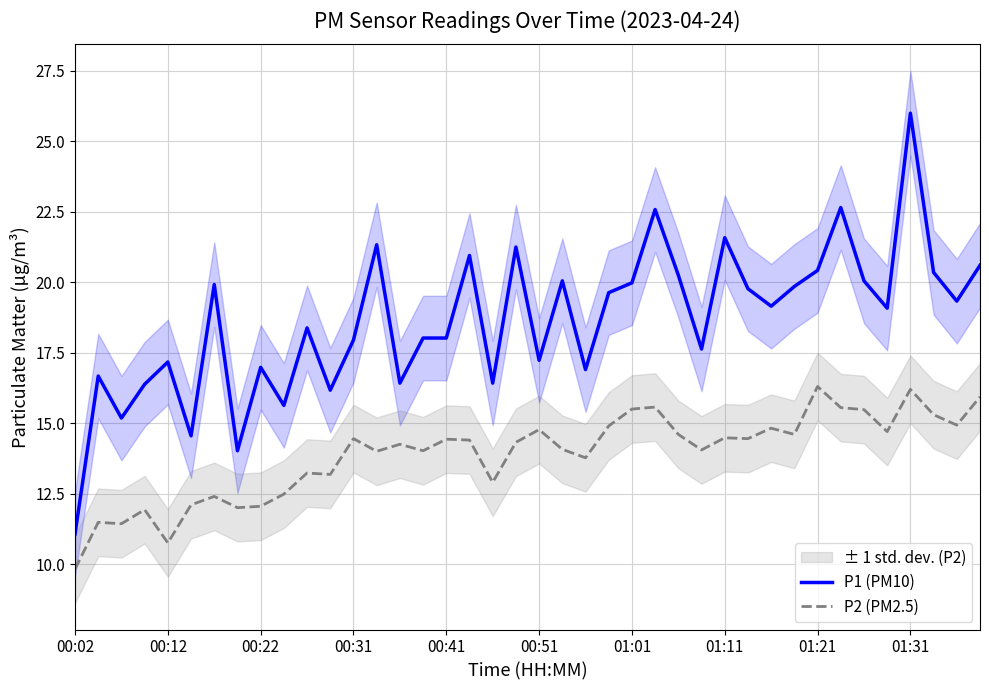

What is the lowest value of the P2 (PM2.5) series?

9.8